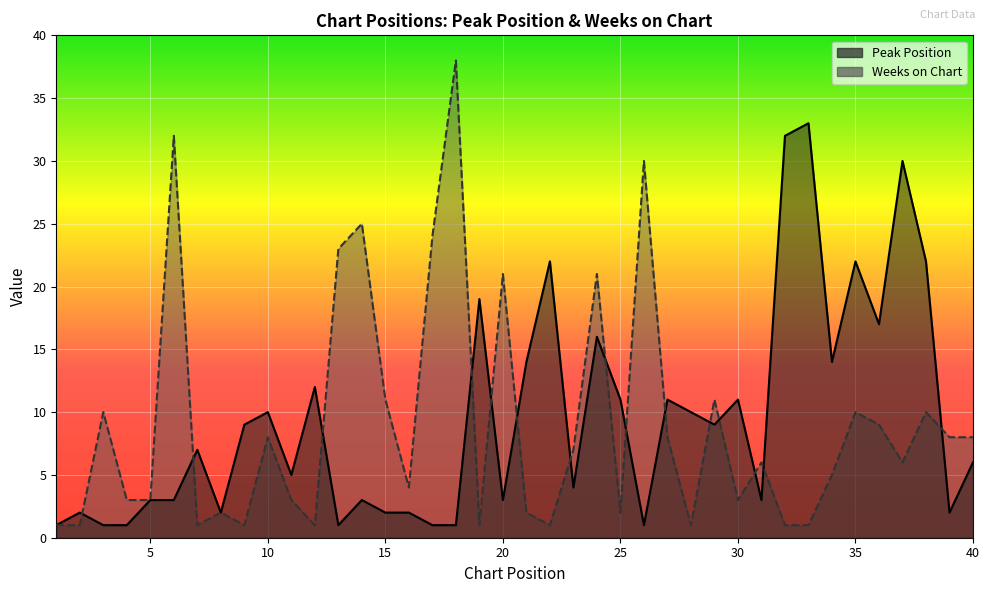

Where do Peak Position and Weeks on Chart first cross each other?

2 and 3